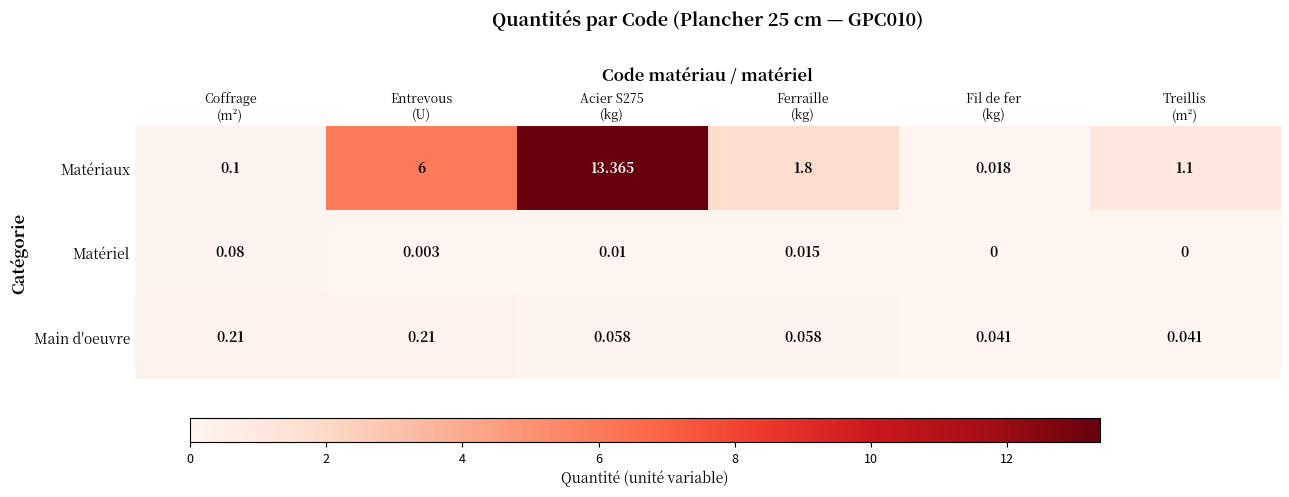

What is the total value across all series at Acier S275
(kg)?

13.4